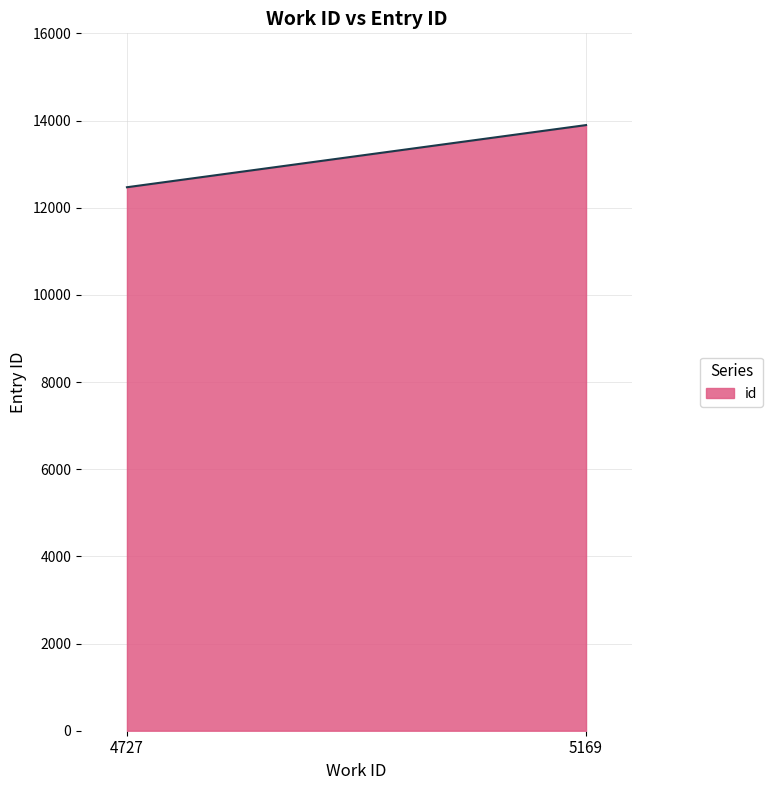

What value does the data have at 4727?

12469